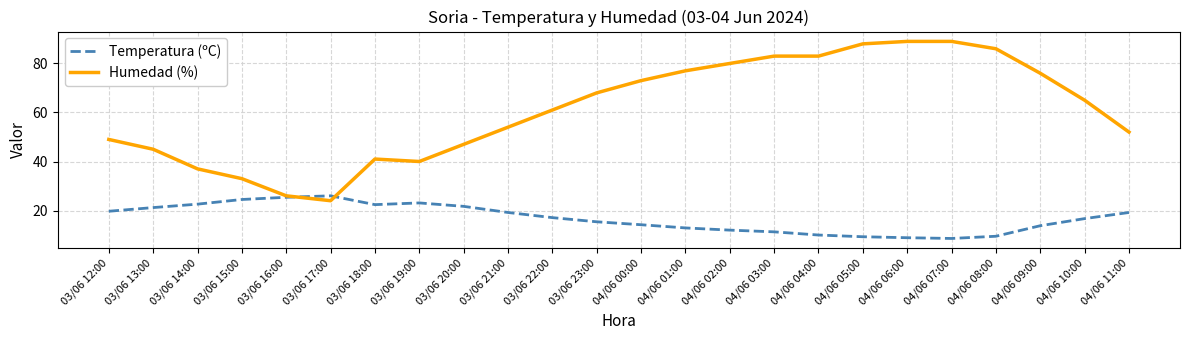

Is it true that Humedad (%) equals 76.0 at 04/06 09:00?

True